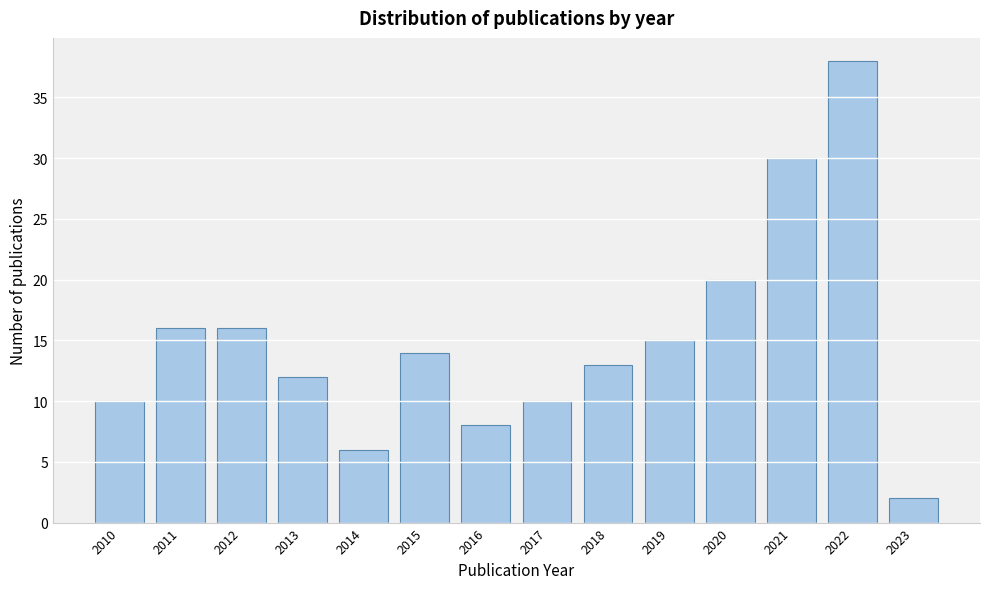

Reading left to right, list all the values displayed in this chart.

10	16	16	12	6	14	8	10	13	15	20	30	38	2